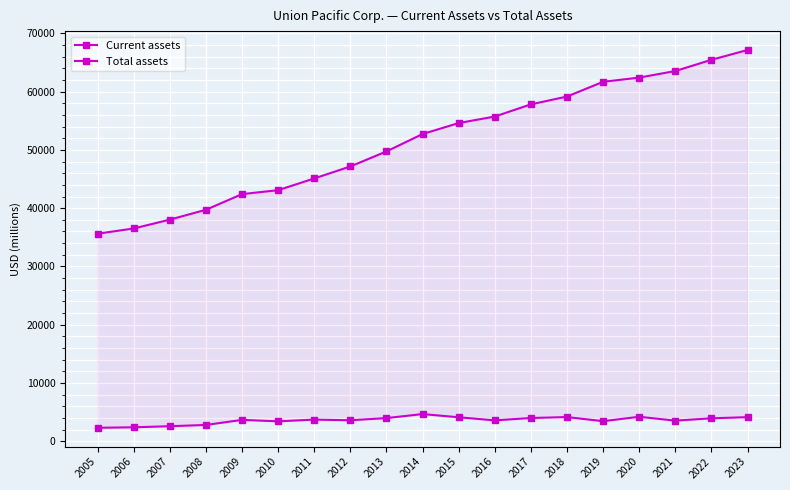

What is the spread (max minus min) of values at 2017?

53800